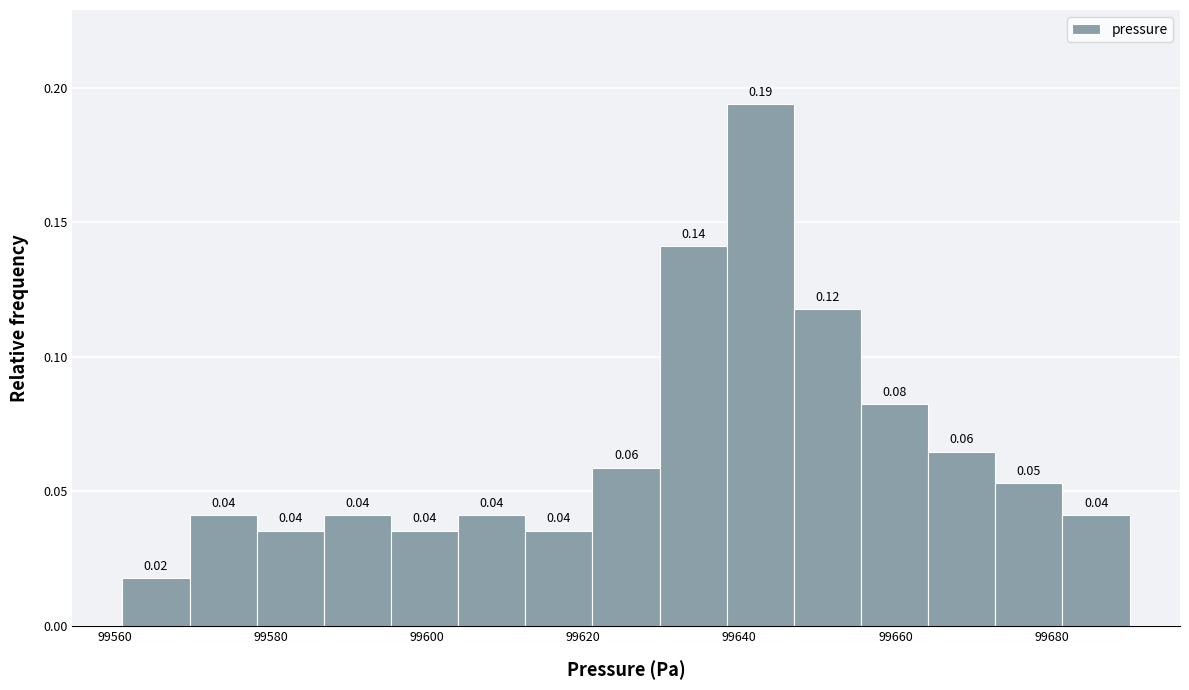

Which range on the x-axis has the tallest bar?

99638.4 to 99647.0